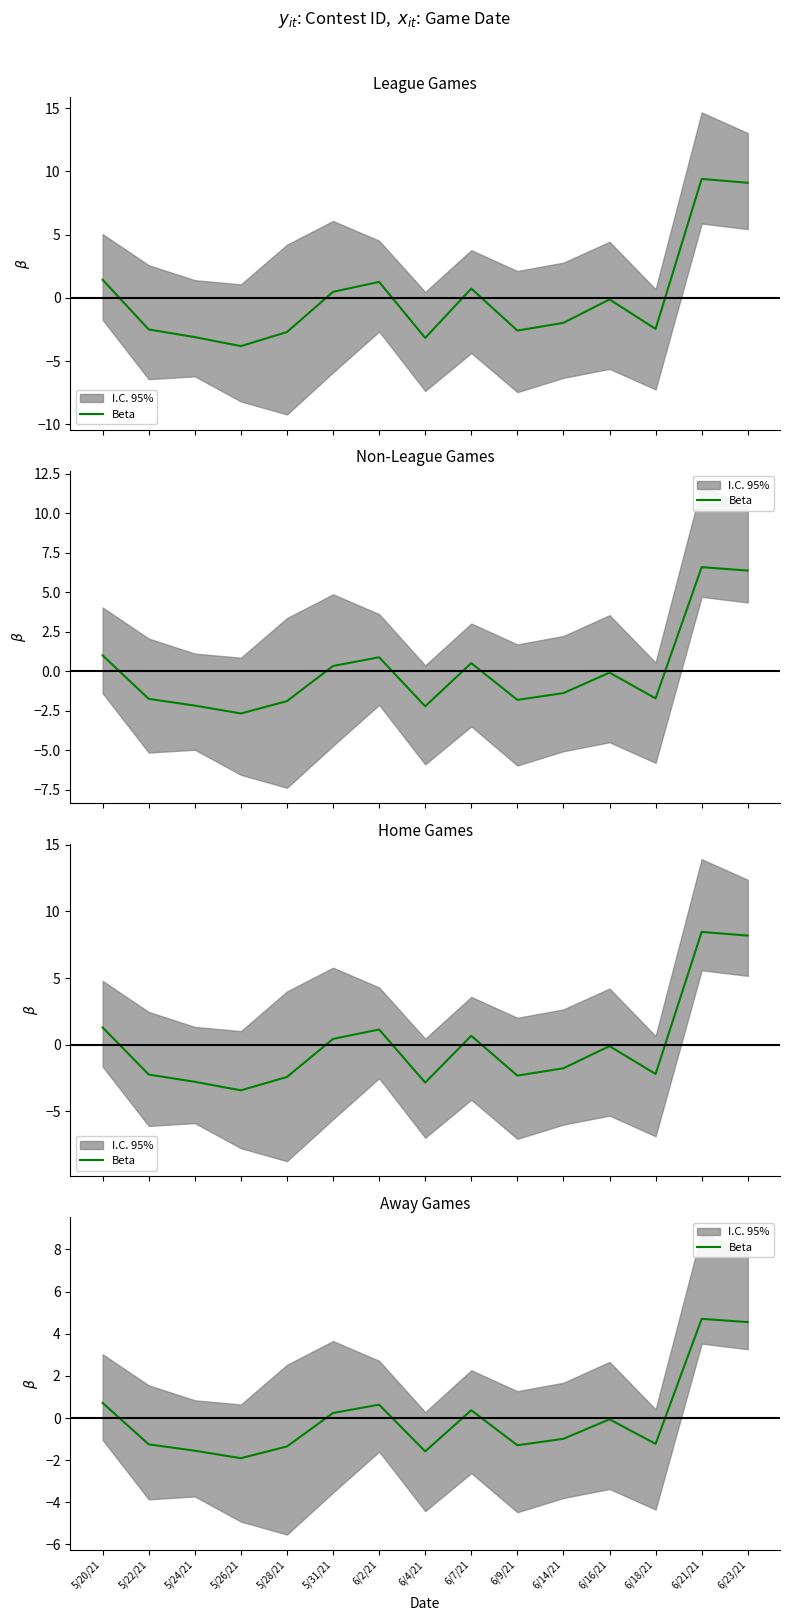

How many categories are shown in the chart?

15